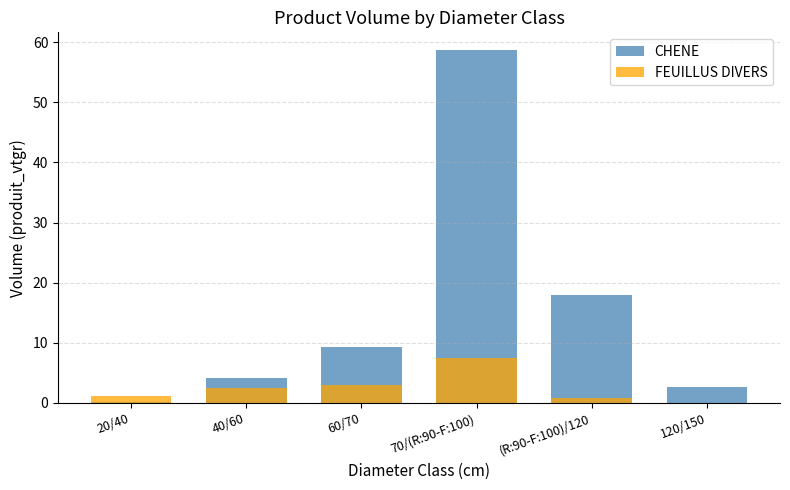

Rank the series by their maximum value, from lowest to highest.

FEUILLUS DIVERS, CHENE